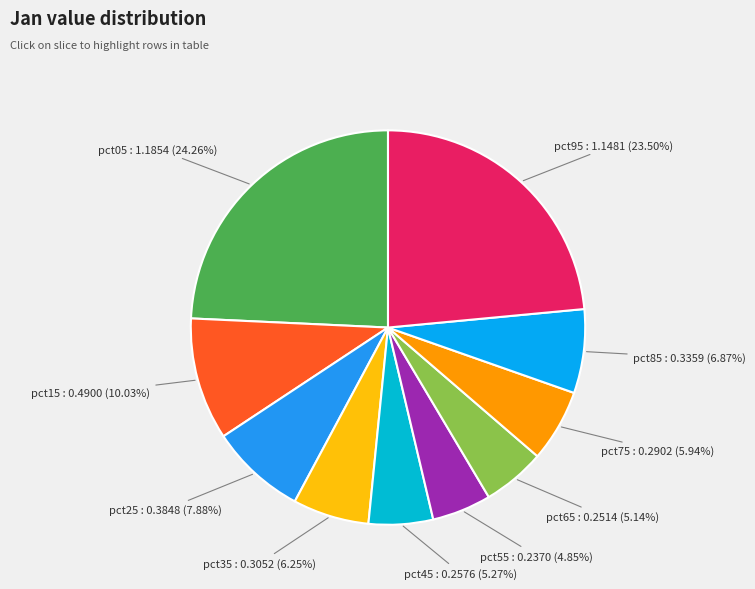

Count the number of slices in the pie.

10